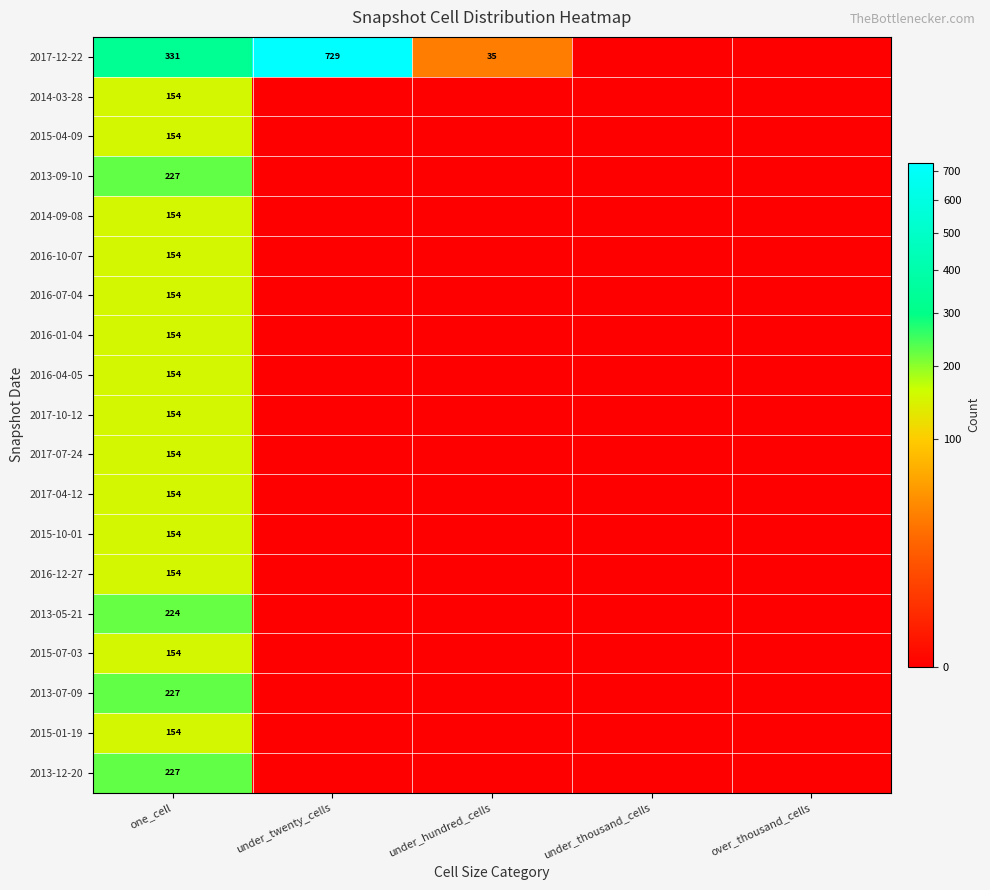

True or false: 2017-07-24 has a value of 215 at one_cell.

False